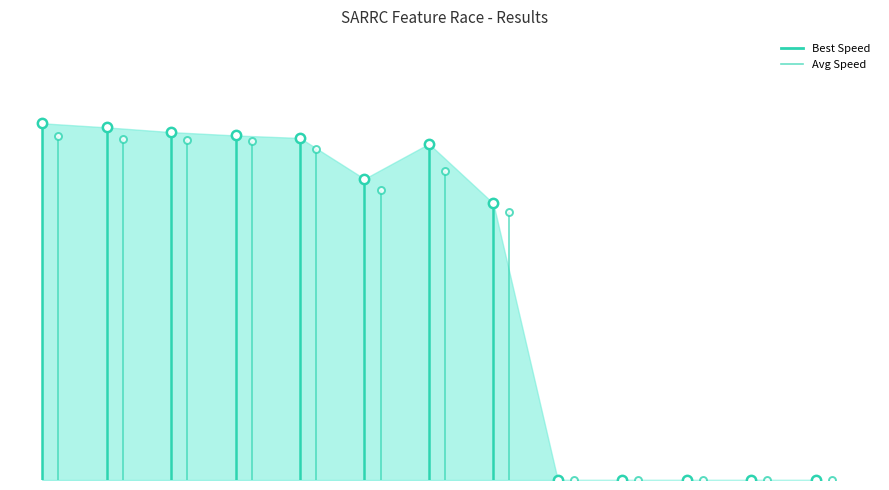

What is the change in value from Nio Fernandez to Jack Goldey?

-13.1